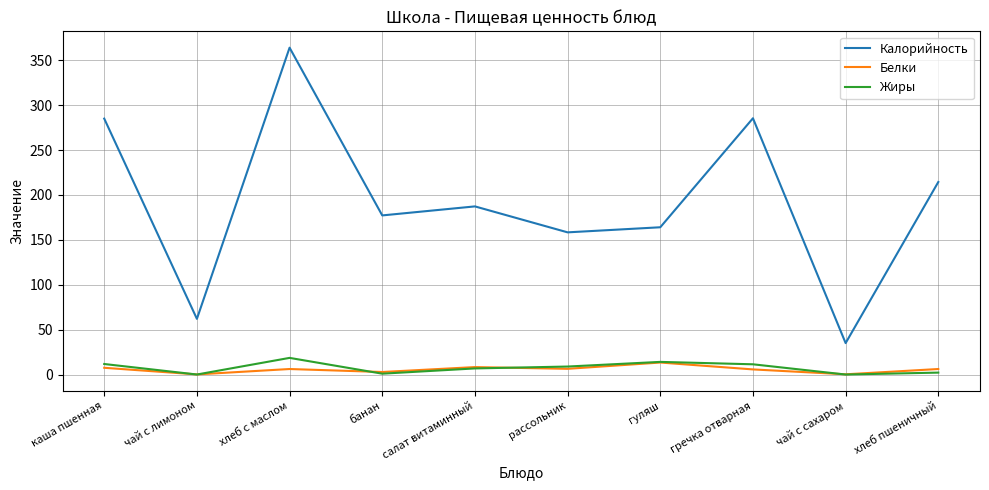

True or false: Белки and Калорийность intersect in this chart.

False